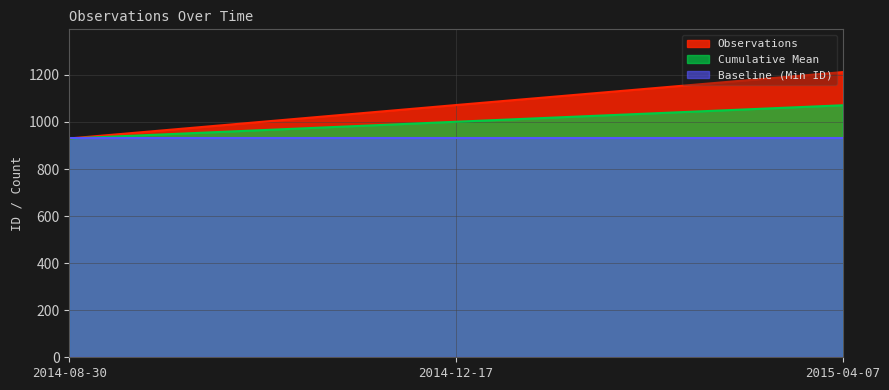

What is the value of the 3rd point from the left?

1212